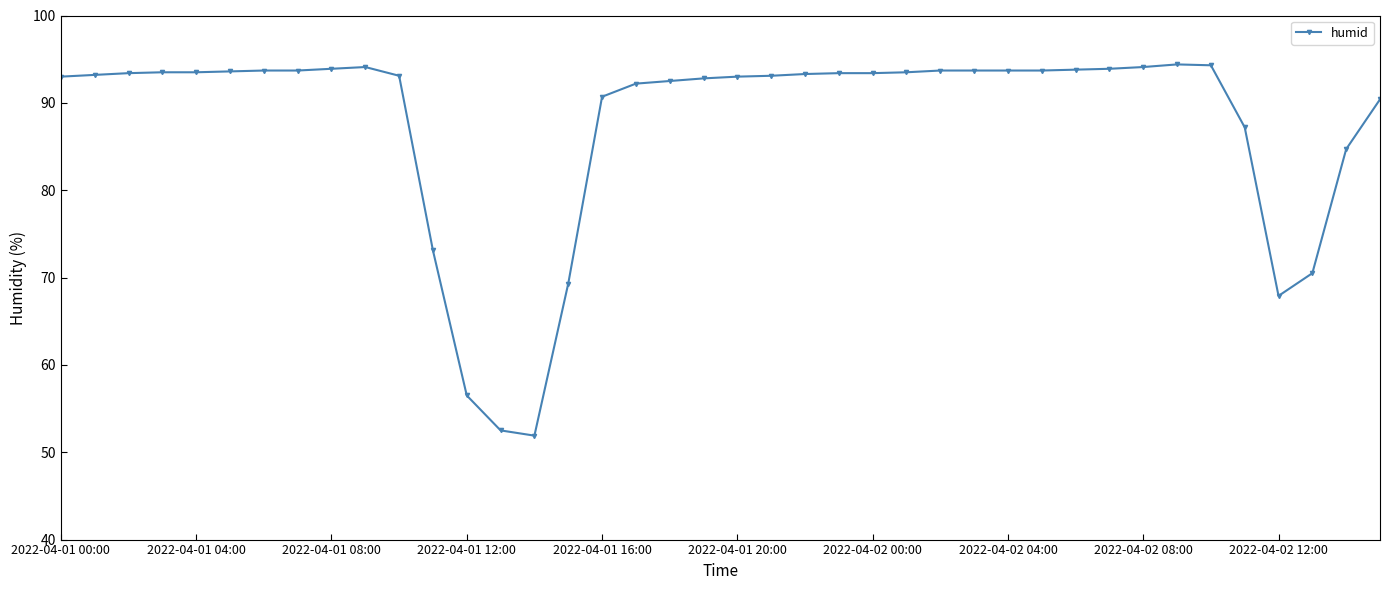

What is the maximum value shown in the chart?

94.4